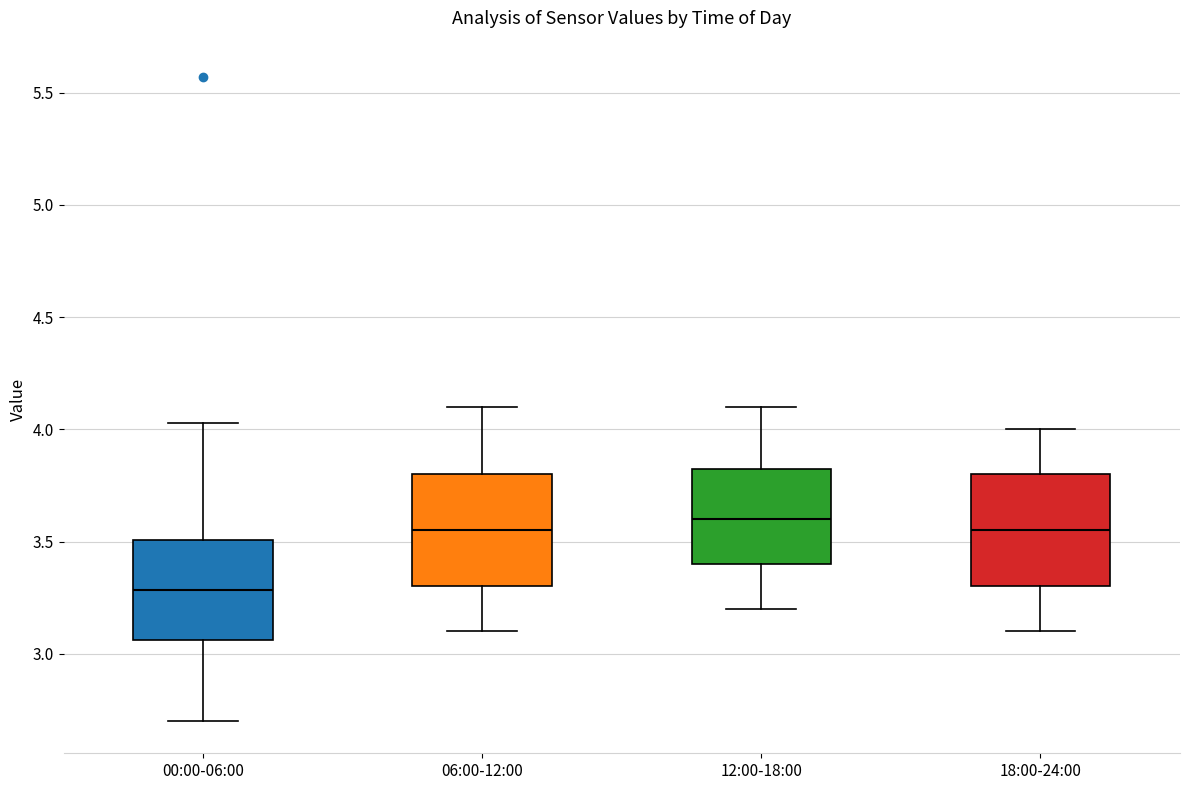

Reading left to right, transcribe this box plot: for each box, give where its median line is, the range the box spans, and where its two whiskers end, as read against the y-axis. The values are not printed on the chart, so give them approximately, as read against the axis.

00:00-06:00: median 3.30, box 3.05 to 3.50, whiskers 2.70 to 4.05
06:00-12:00: median 3.55, box 3.30 to 3.80, whiskers 3.10 to 4.10
12:00-18:00: median 3.60, box 3.40 to 3.85, whiskers 3.20 to 4.10
18:00-24:00: median 3.55, box 3.30 to 3.80, whiskers 3.10 to 4.00